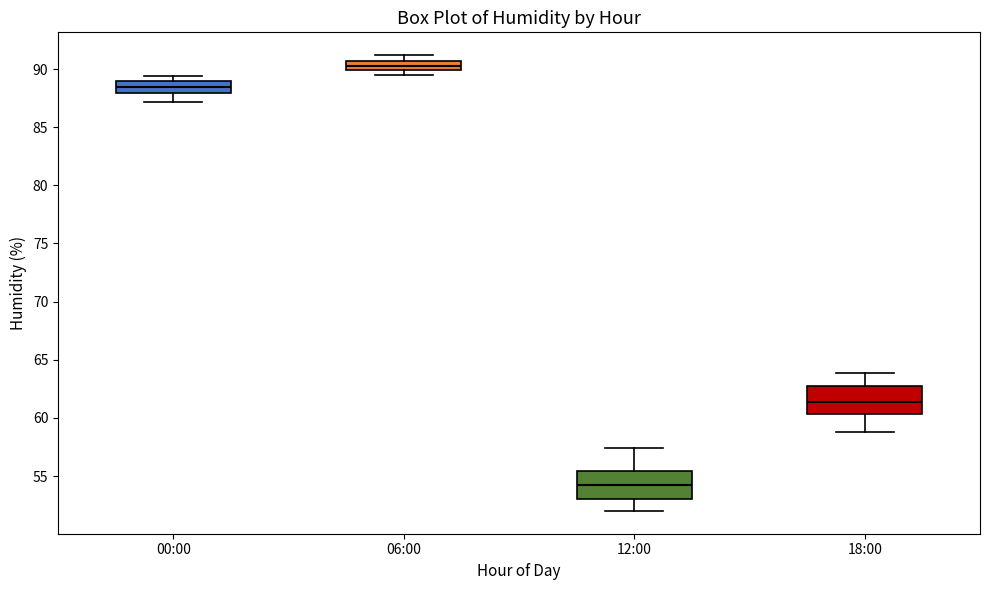

Where is the lower edge of the box for 06:00 on the y-axis? The values are not printed on the chart, so give them approximately, as read against the axis.

90.0